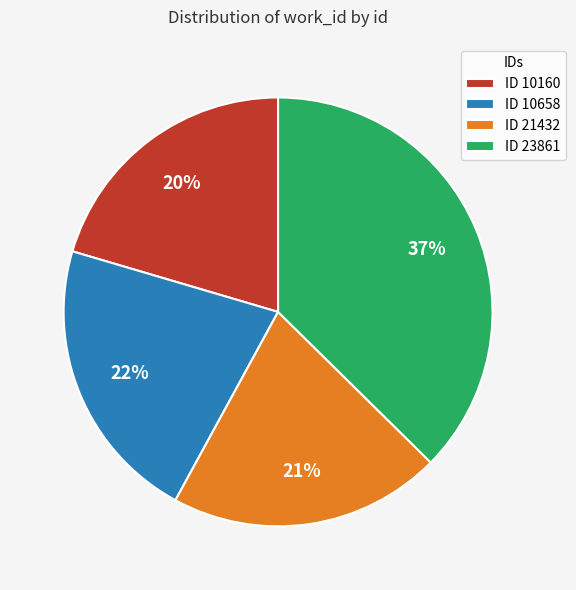

How many segments does this pie chart have?

4